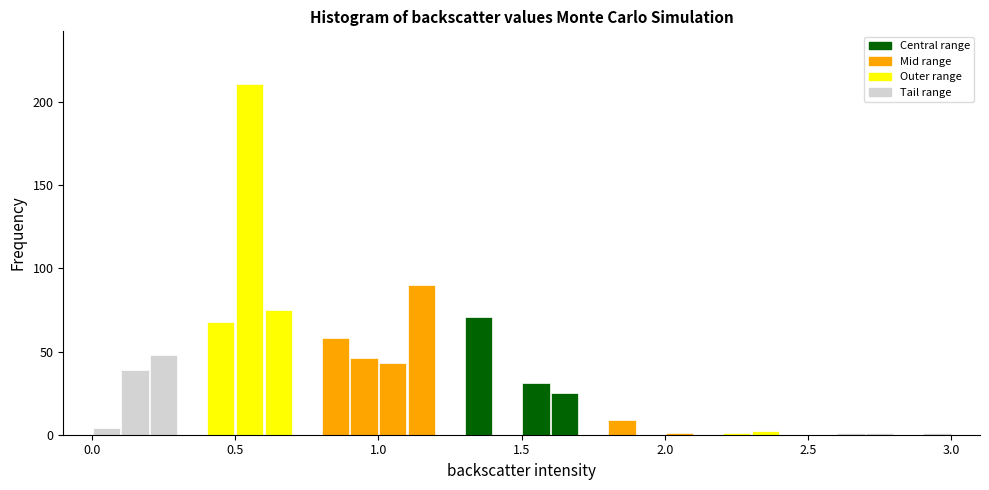

Read against the x-axis, roughly where is the centre of the tallest bar?

0.55